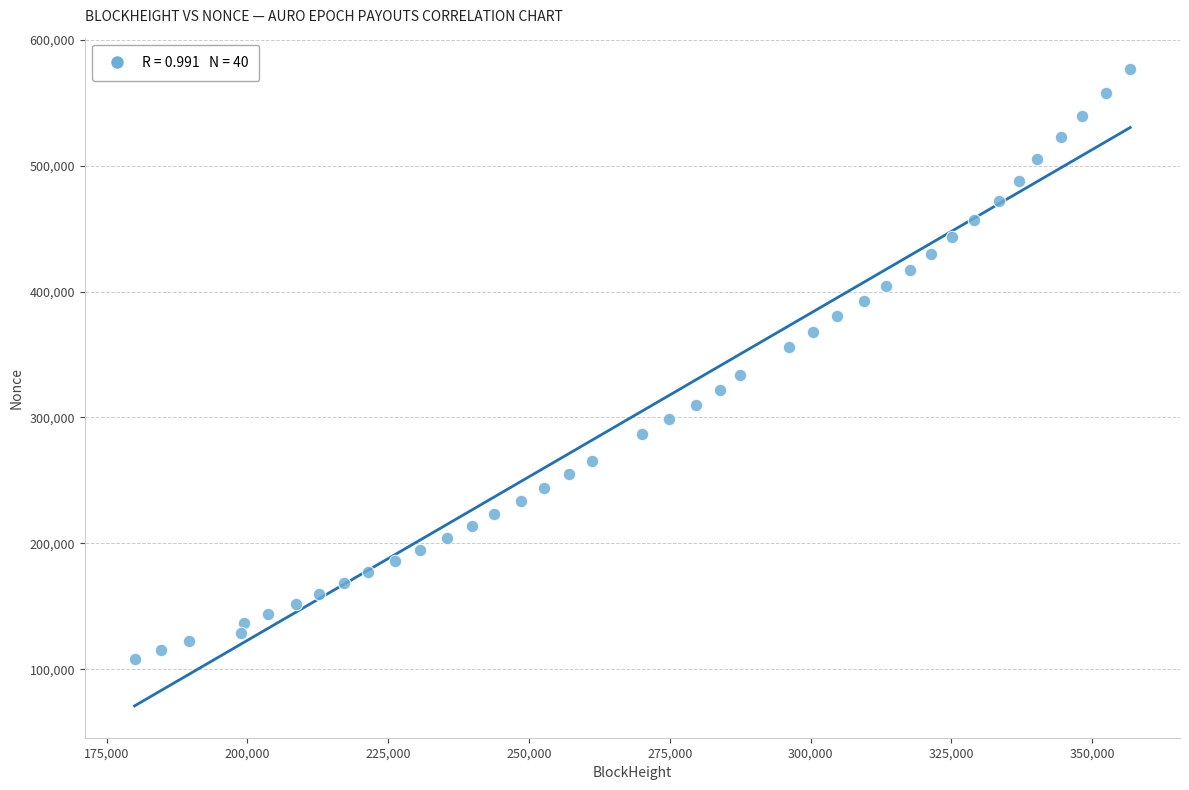

What is the range of Y values (max minus min)?

468375